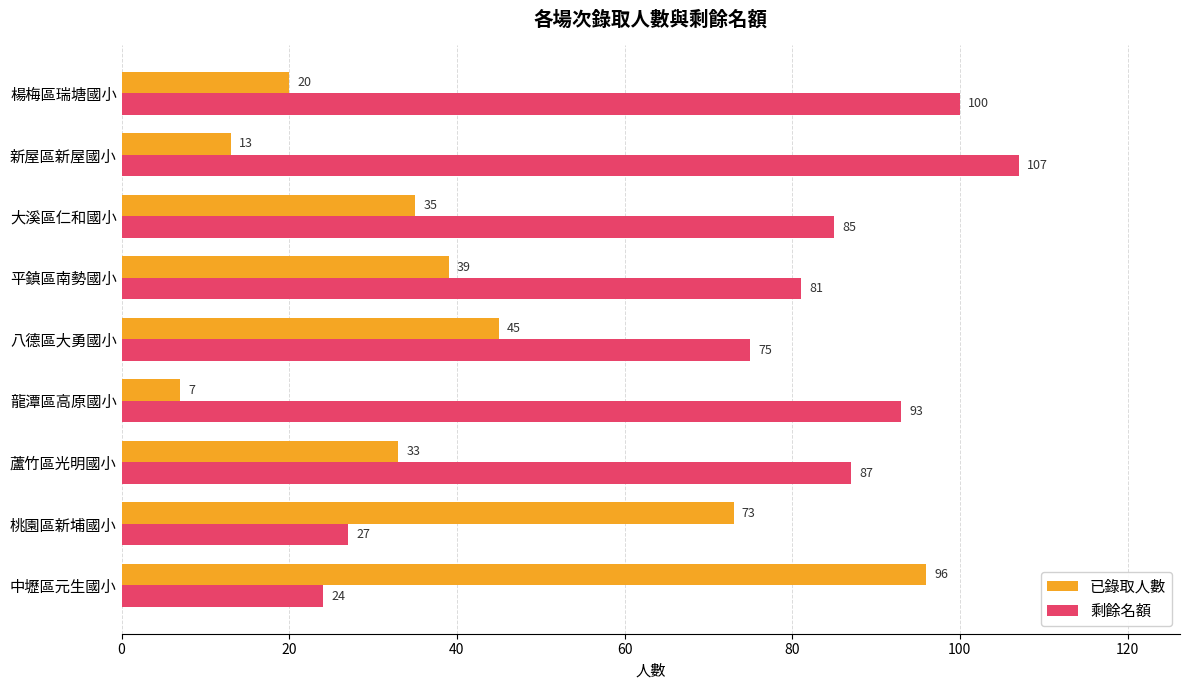

Which series has the largest range (max minus min)?

已錄取人數